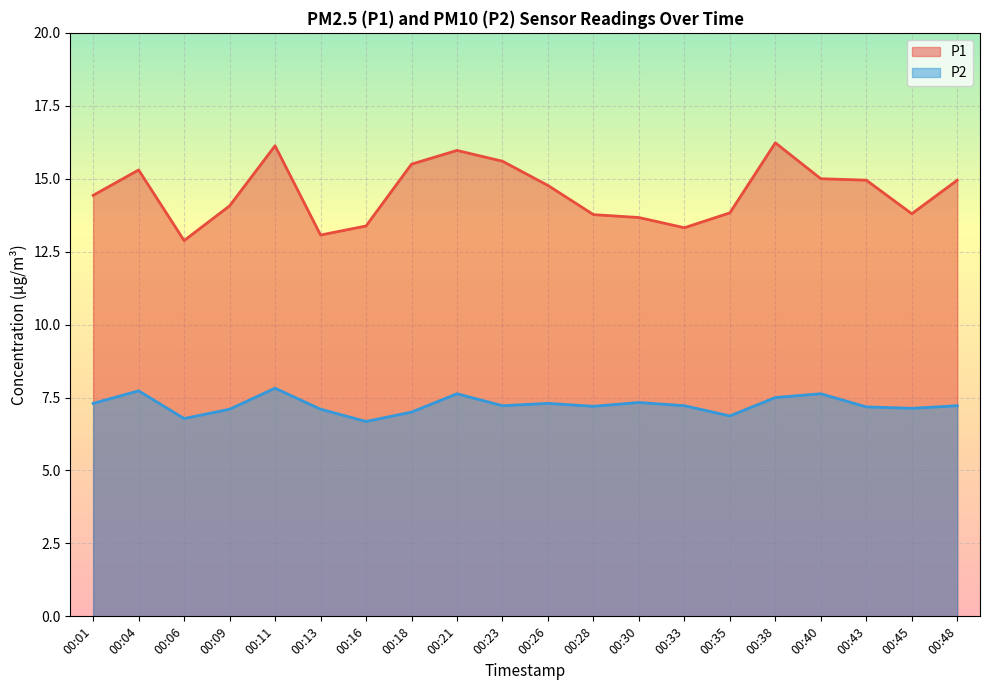

Is the value of P1 at 00:06 greater than the value of P2 at 00:18?

Yes